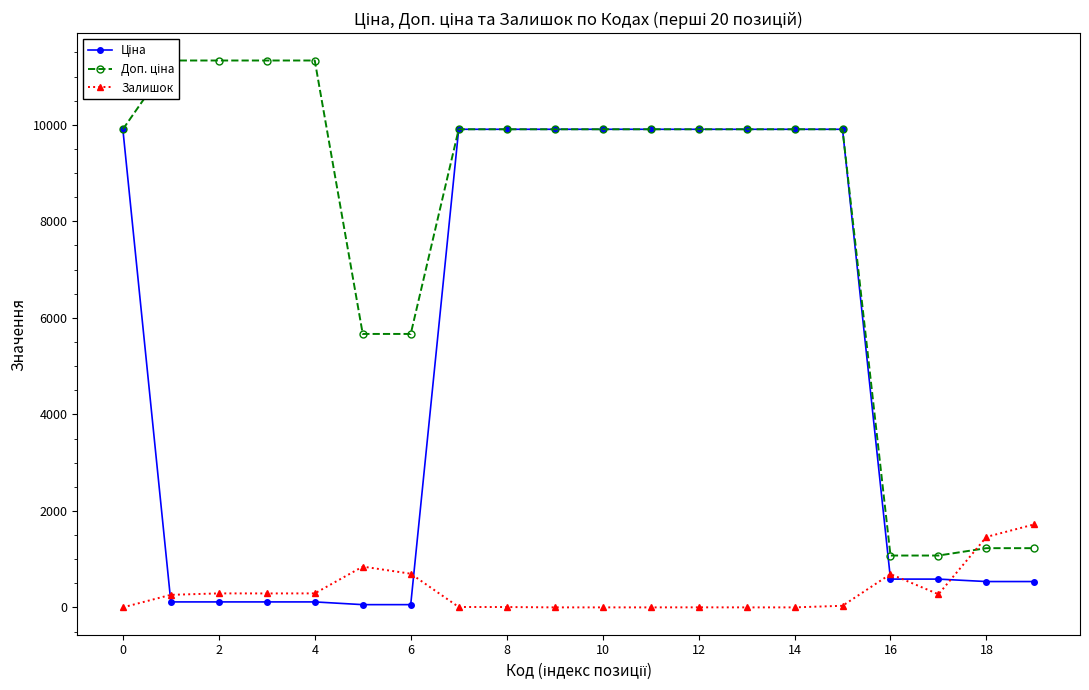

What is the label of the 15th point from the left?

14